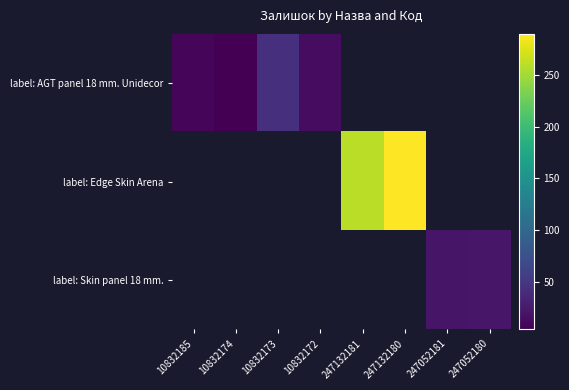

Is the value of label: AGT panel 18 mm. Unidecor at 247132181 greater than the value of label: Skin panel 18 mm. at 247052180?

No